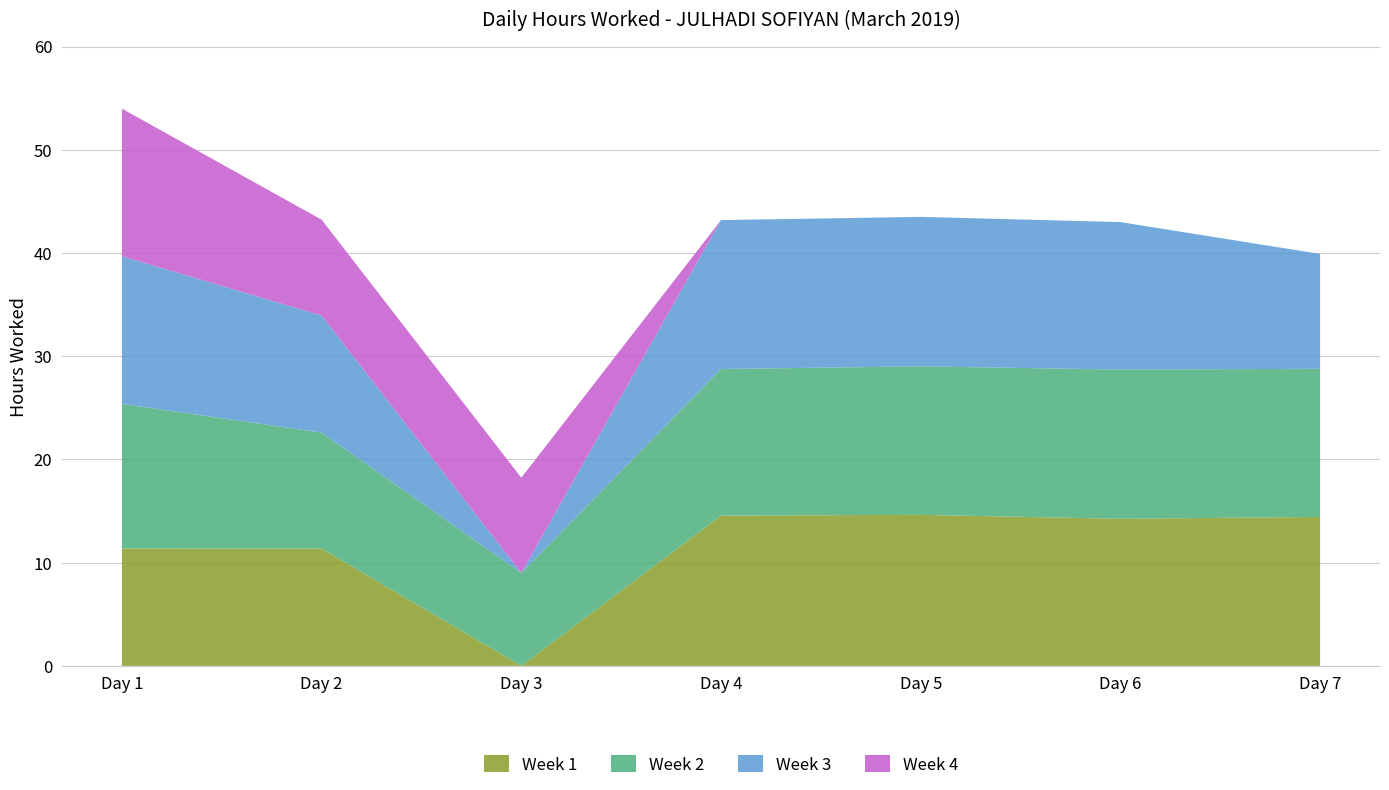

Reading left to right, extract all data points from this chart.

Week 1: Day 1=11.4	Day 2=11.4	Day 3=0.0	Day 4=14.6	Day 5=14.6	Day 6=14.2	Day 7=14.4
Week 2: Day 1=14.0	Day 2=11.2	Day 3=9.0	Day 4=14.2	Day 5=14.4	Day 6=14.5	Day 7=14.3
Week 3: Day 1=14.3	Day 2=11.3	Day 3=0.0	Day 4=14.4	Day 5=14.5	Day 6=14.3	Day 7=11.1
Week 4: Day 1=14.3	Day 2=9.3	Day 3=9.2	Day 4=0.0	Day 5=0.0	Day 6=0.0	Day 7=0.0